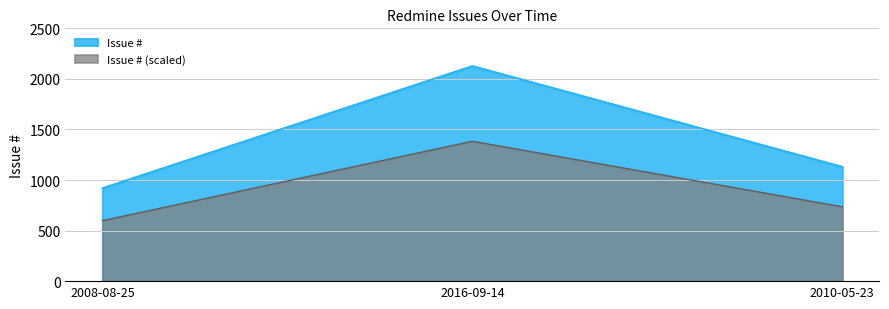

What is the average value?

1393